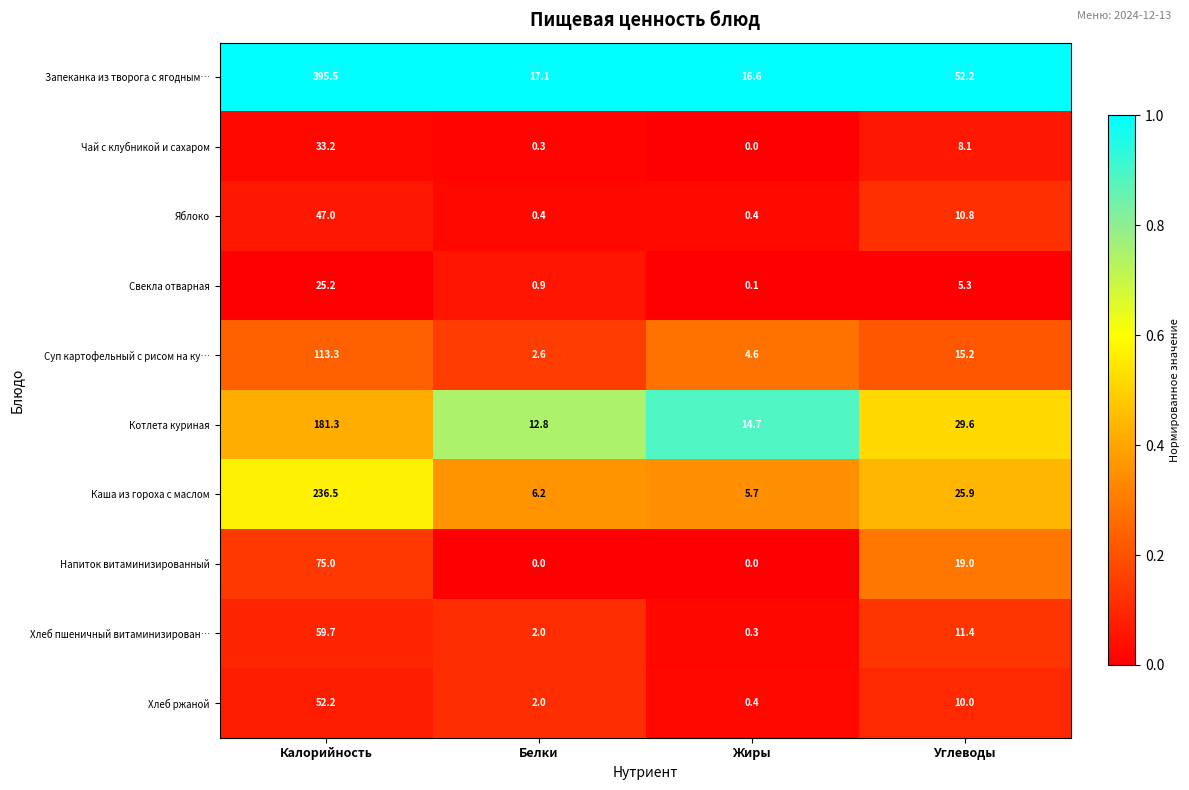

What is the total value across all series at Жиры?

42.8